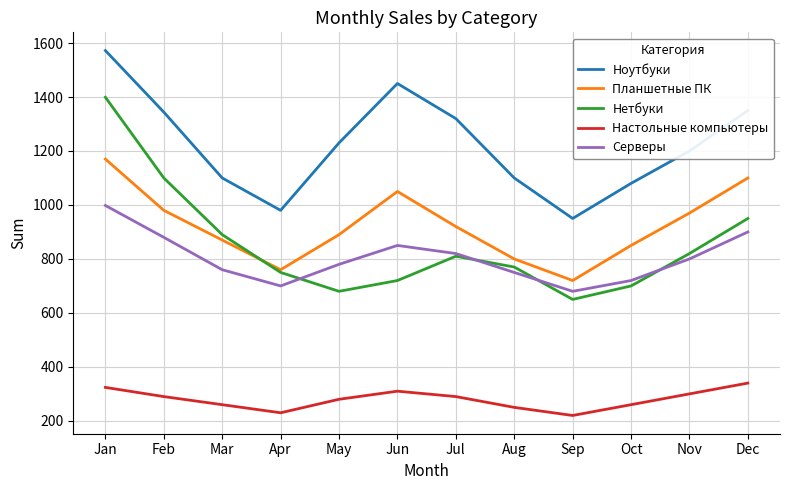

At which label is Нетбуки closest to 1024?

Dec